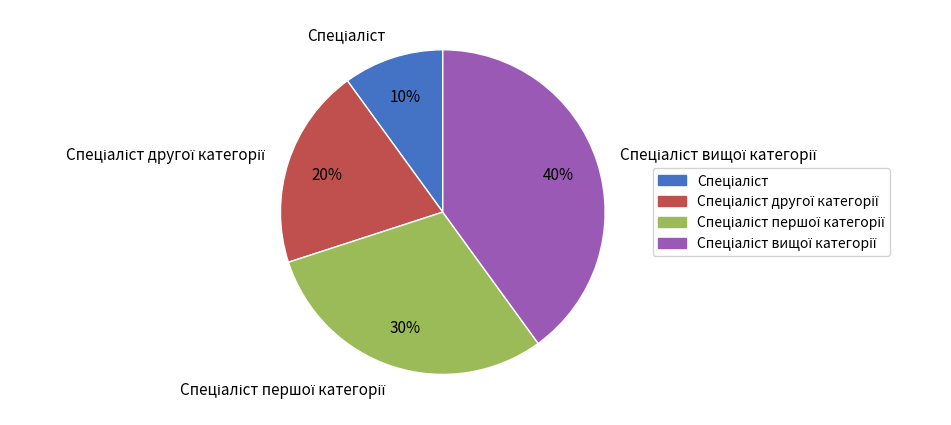

To the nearest percent, what is the average slice percentage?

25%